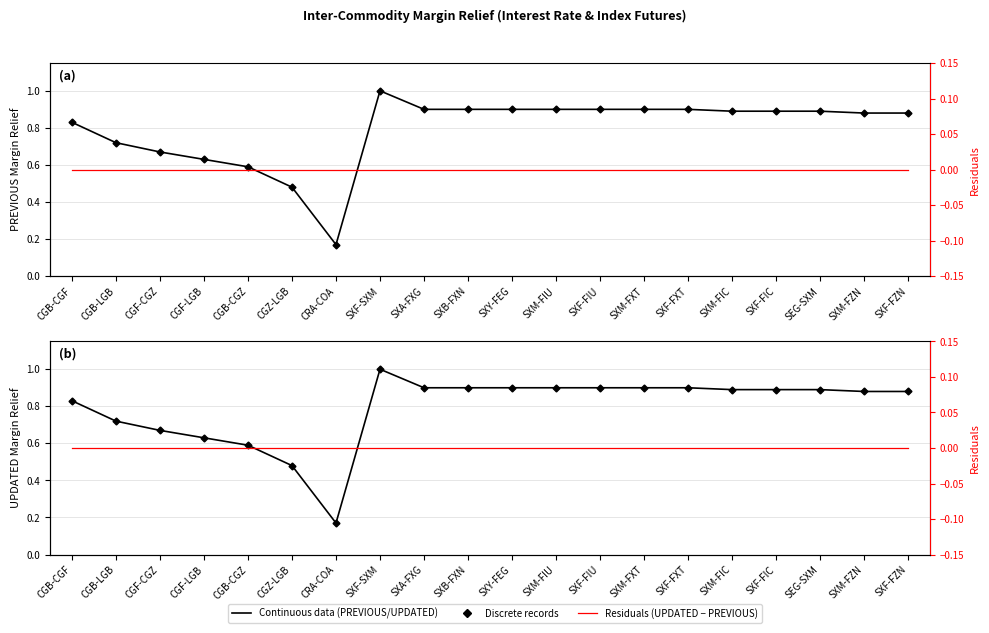

True or false: UPDATED Margin Relief (continuous) has a value of 0.8 at CGB-CGF.

True